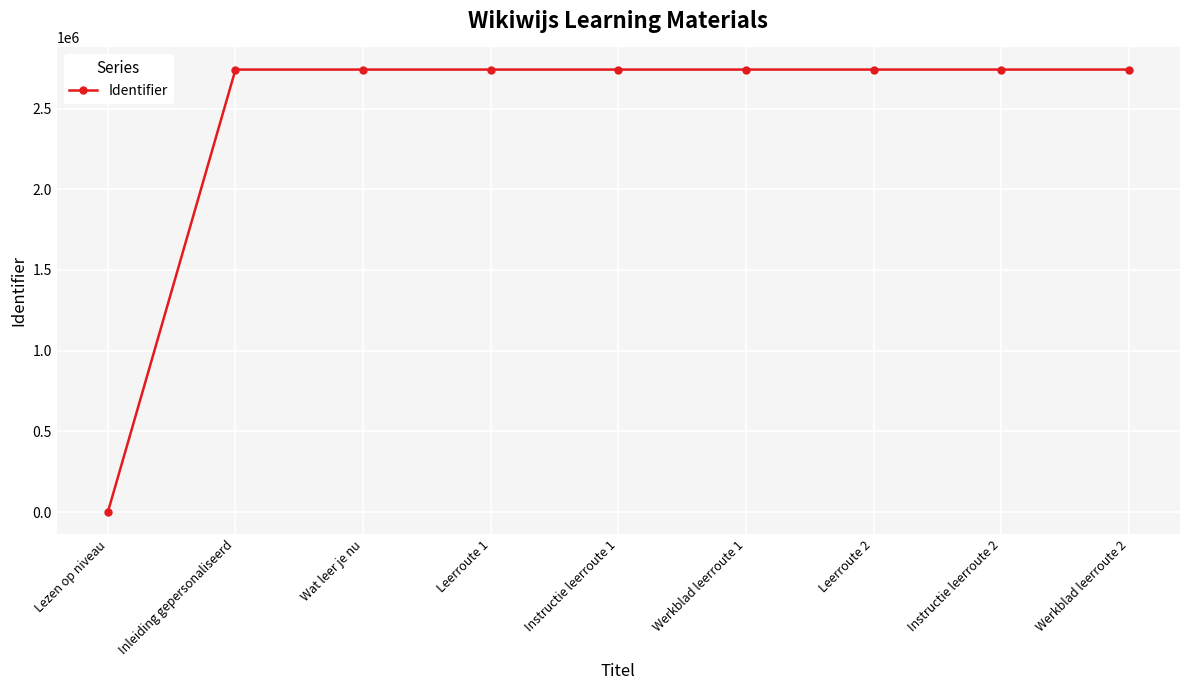

Which has a higher value, Leerroute 2 or Lezen op niveau?

Leerroute 2